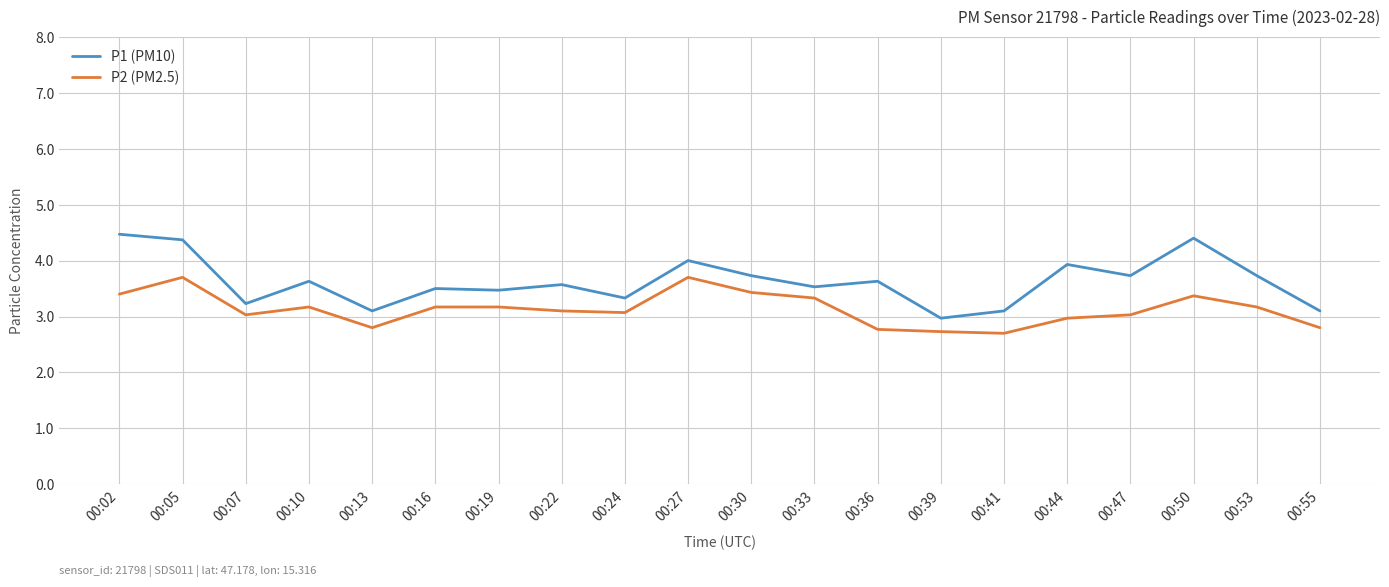

Reading left to right, list all the values displayed in this chart.

P1 (PM10): 4.5	4.4	3.2	3.6	3.1	3.5	3.5	3.6	3.3	4.0	3.7	3.5	3.6	3.0	3.1	3.9	3.7	4.4	3.7	3.1
P2 (PM2.5): 3.4	3.7	3.0	3.2	2.8	3.2	3.2	3.1	3.1	3.7	3.4	3.3	2.8	2.7	2.7	3.0	3.0	3.4	3.2	2.8